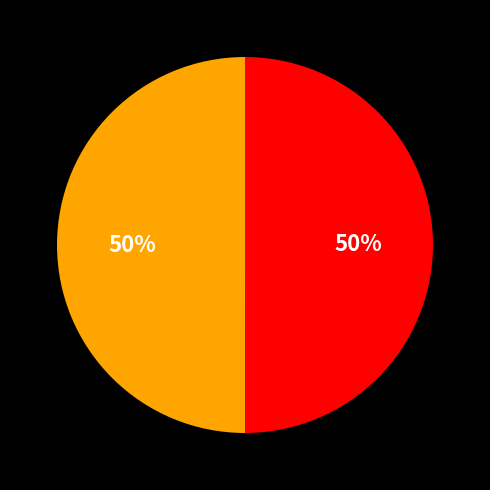

To the nearest percent, what is the average slice percentage?

50%